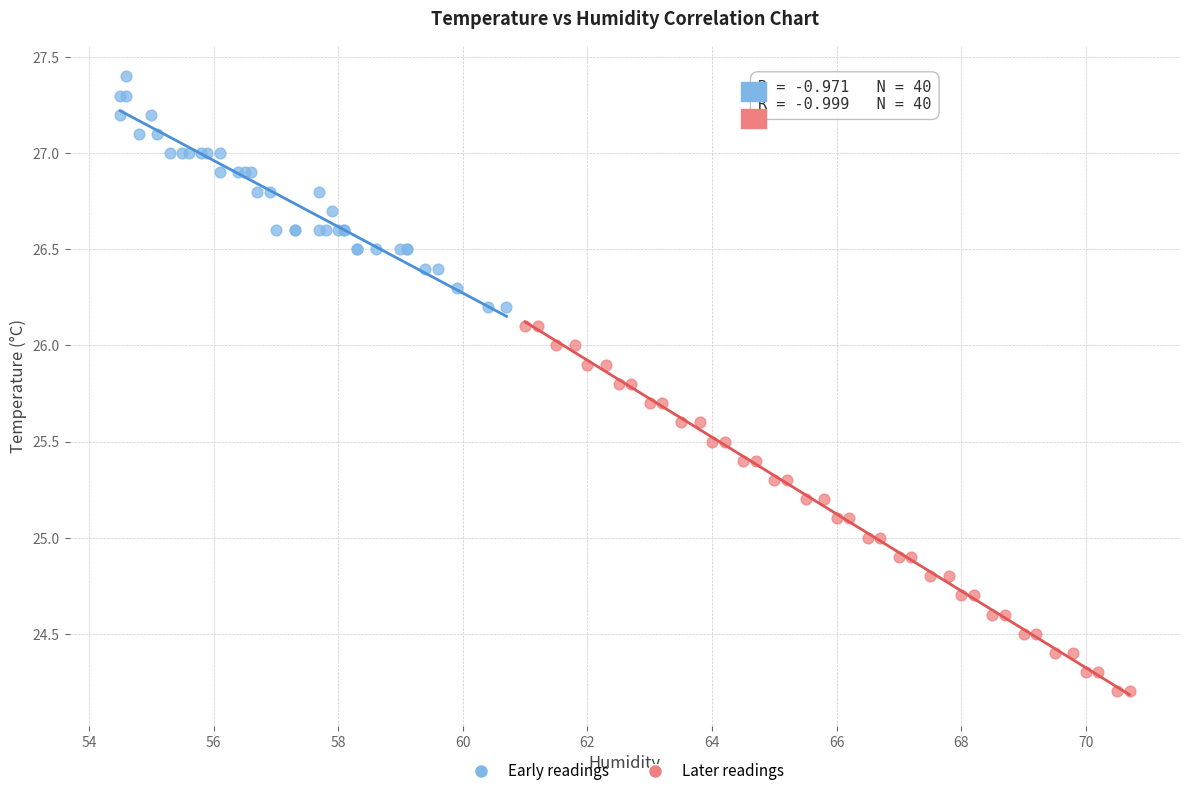

What are all the series names shown in the legend?

Early readings, Later readings